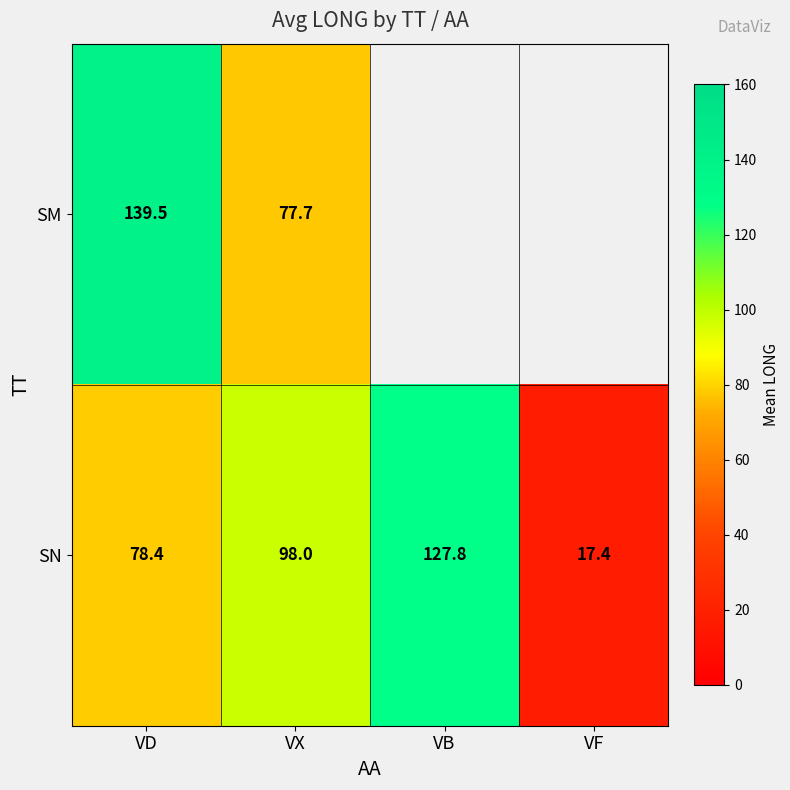

True or false: SN has a value of 78.4 at VD.

True